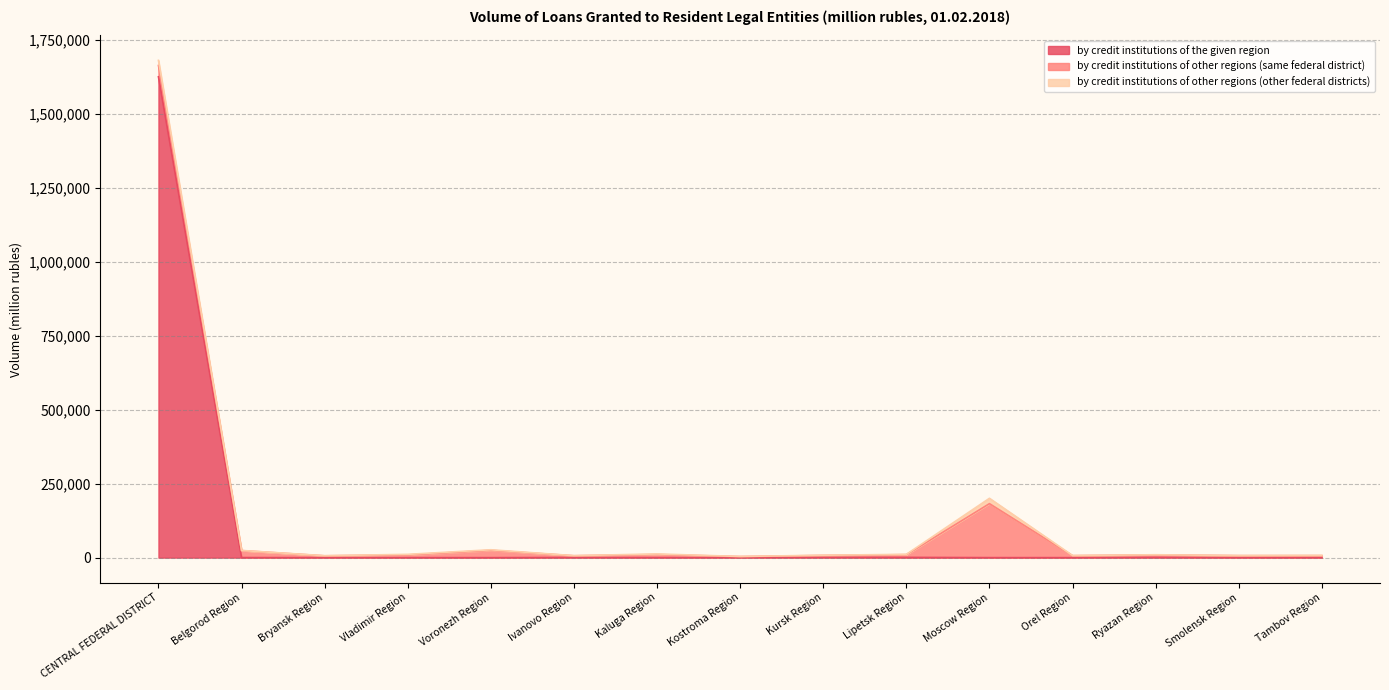

True or false: by credit institutions of other regions (other federal districts) has a value of 227 at Ivanovo Region.

False